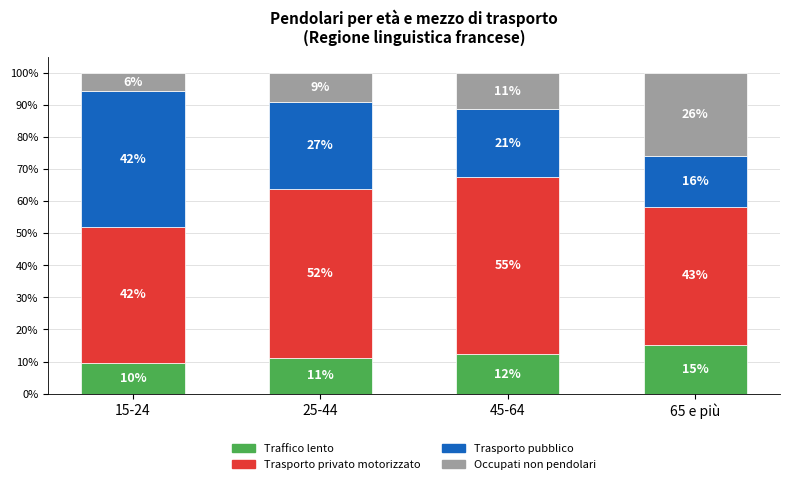

Rank the series at 15-24 from highest to lowest value.

Trasporto privato motorizzato, Trasporto pubblico, Traffico lento, Occupati non pendolari